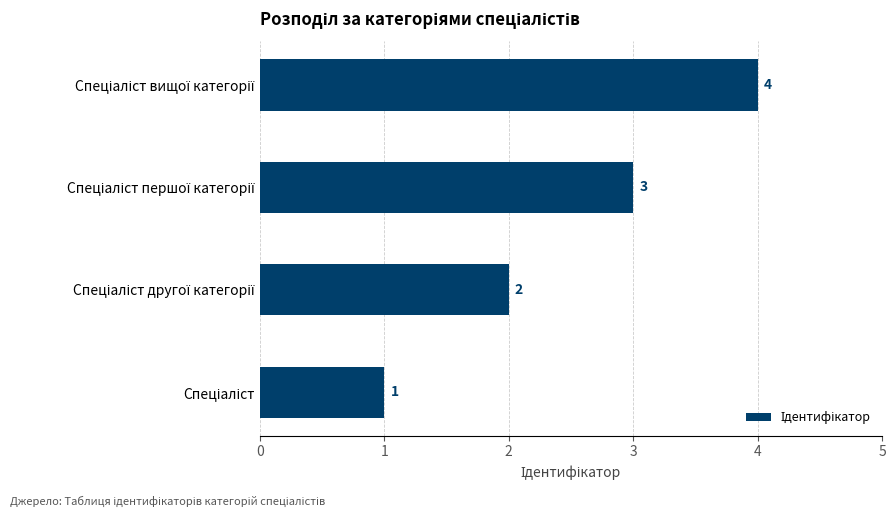

What is the difference between the maximum and minimum values?

3